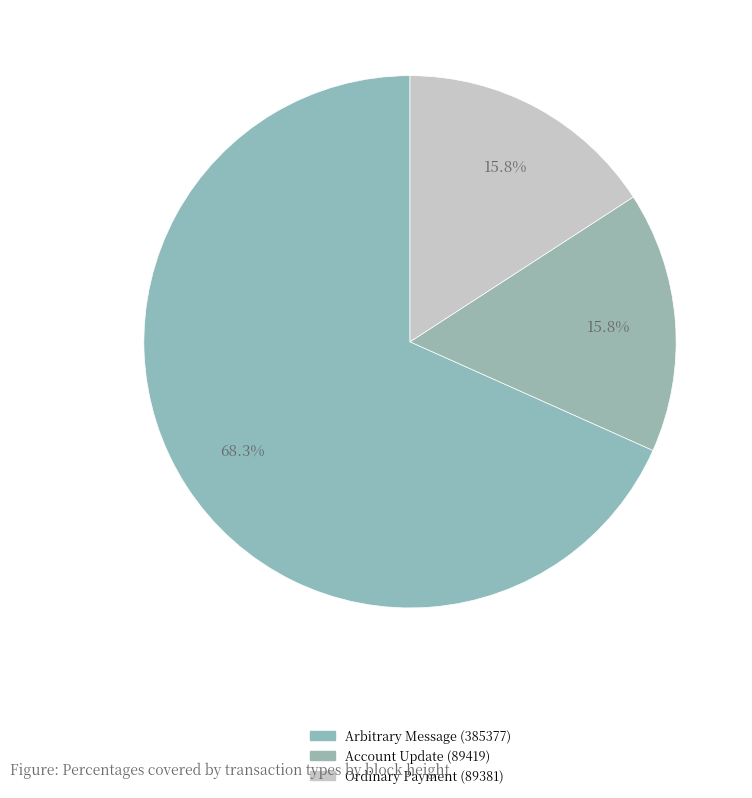

True or false: Ordinary Payment (89381) accounts for 28% of the total.

False